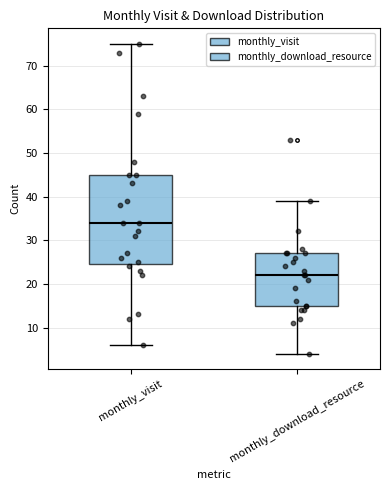

Which box is the tallest, from its lower edge to its upper edge?

monthly_visit